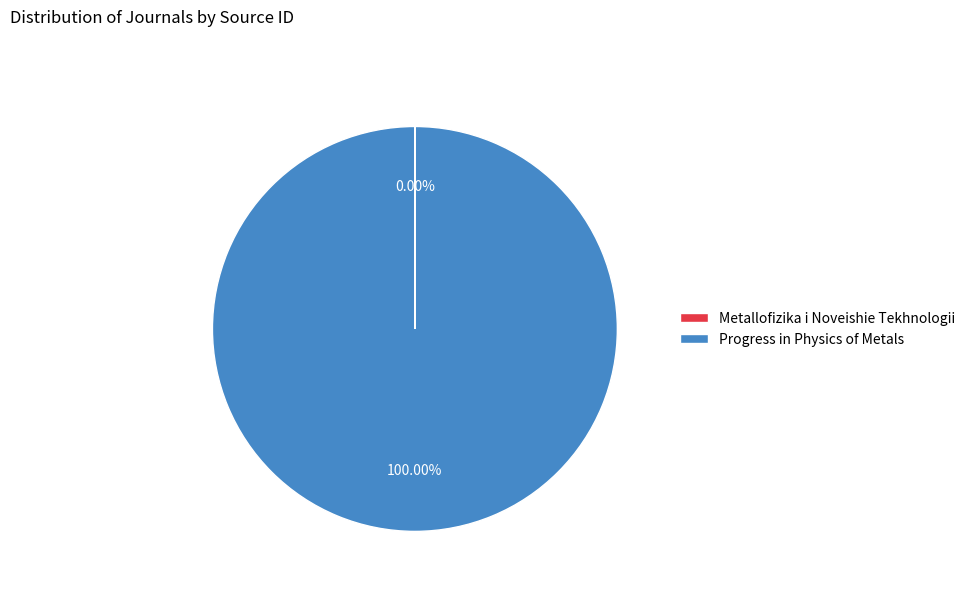

Does Progress in Physics of Metals represent more than half of the total?

Yes